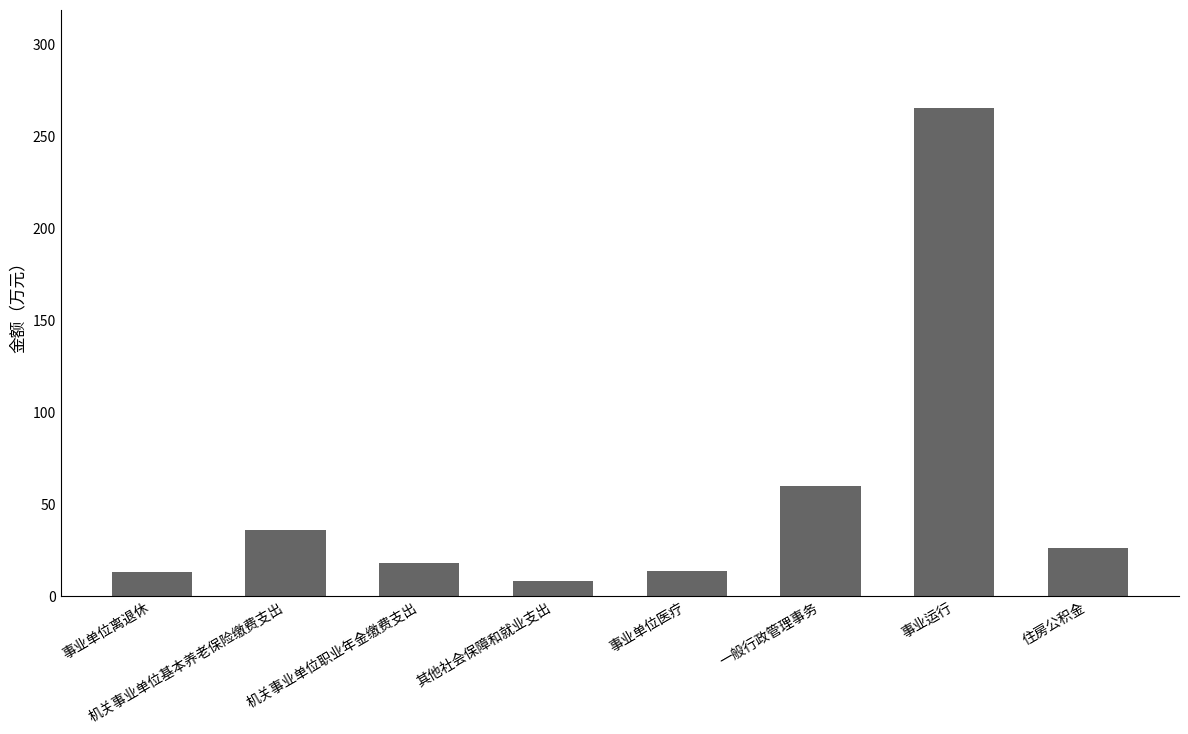

What is the greatest value displayed?

265.4